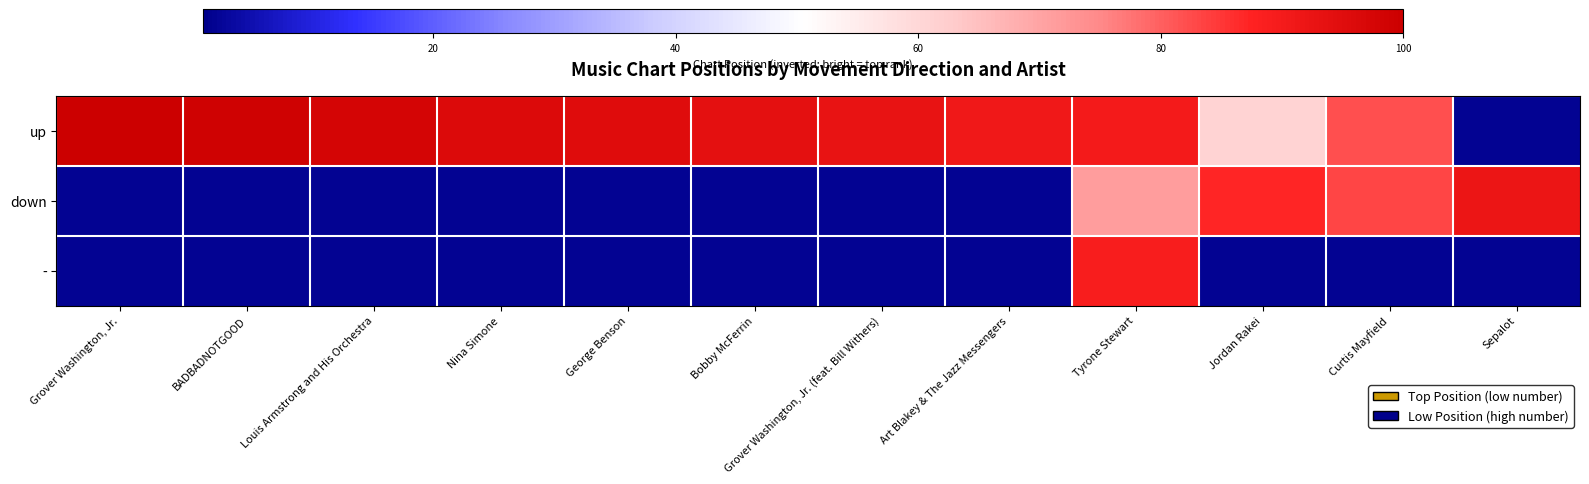

Which series changed the most between Nina Simone and Grover Washington, Jr. (feat. Bill Withers)?

up